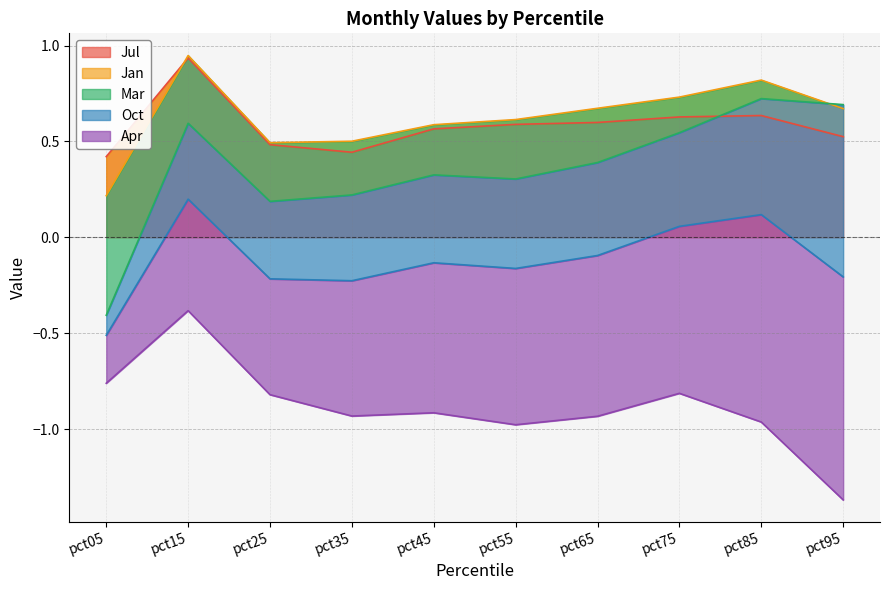

True or false: Jul has a value of 0.8 at pct65.

False